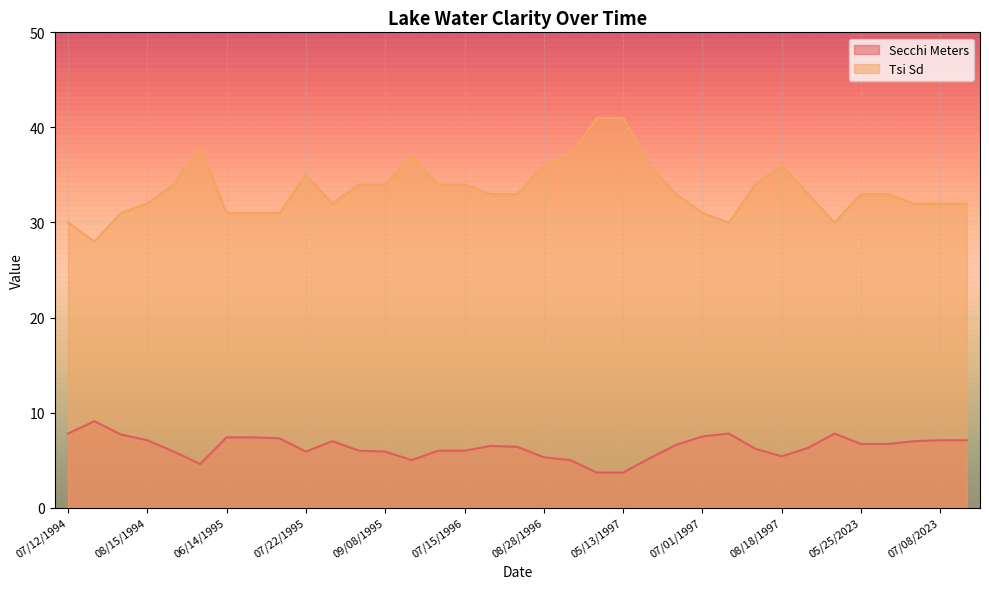

At which category does Secchi Meters reach its first local peak?

07/20/1994